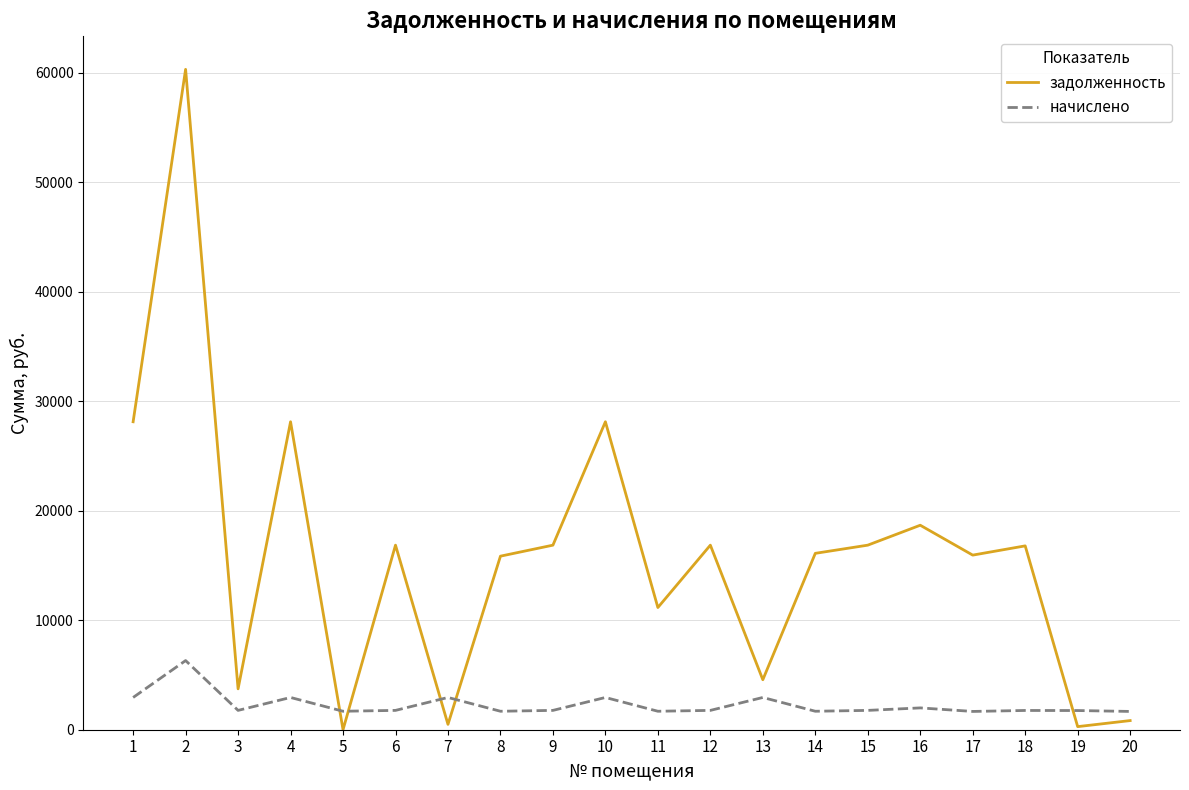

What is the difference between the highest and lowest values at 12?

15093.5